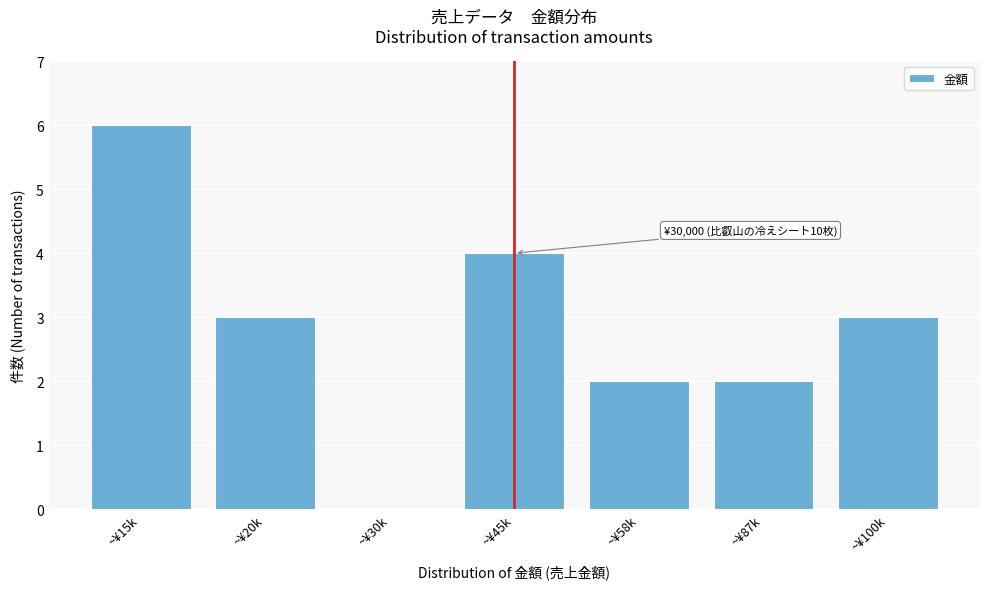

Reading left to right, what are all the values shown in this chart?

~¥15k=6	~¥20k=3	~¥30k=0	~¥45k=4	~¥58k=2	~¥87k=2	~¥100k=3